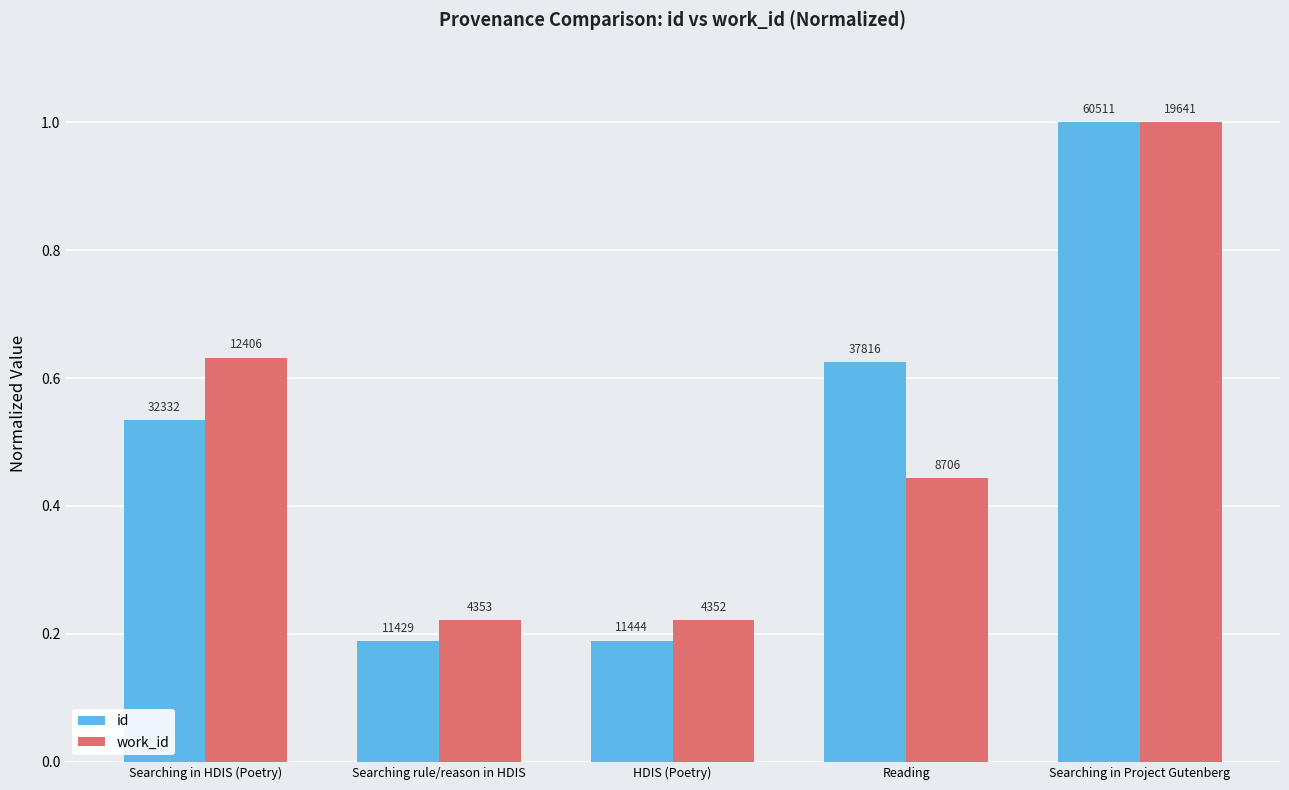

How many bars are there in each group?

2